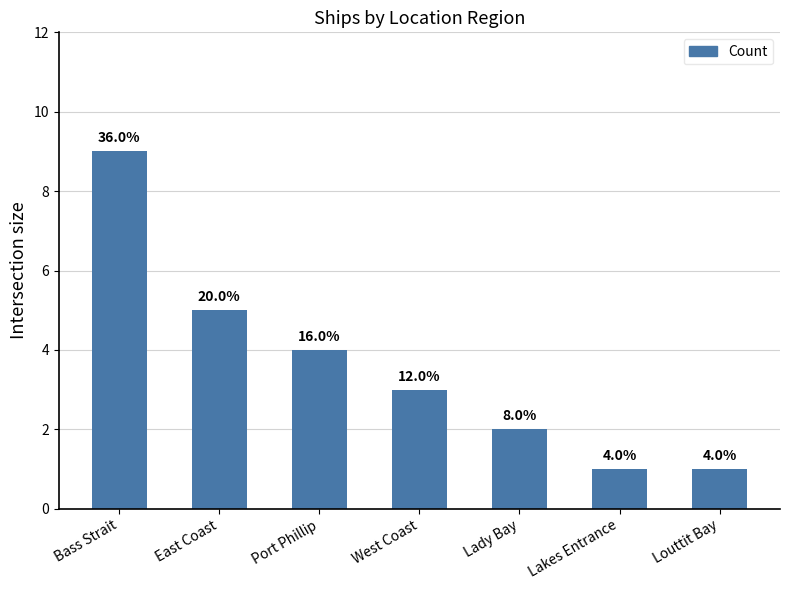

At which category does the chart reach its peak across all series?

Bass Strait